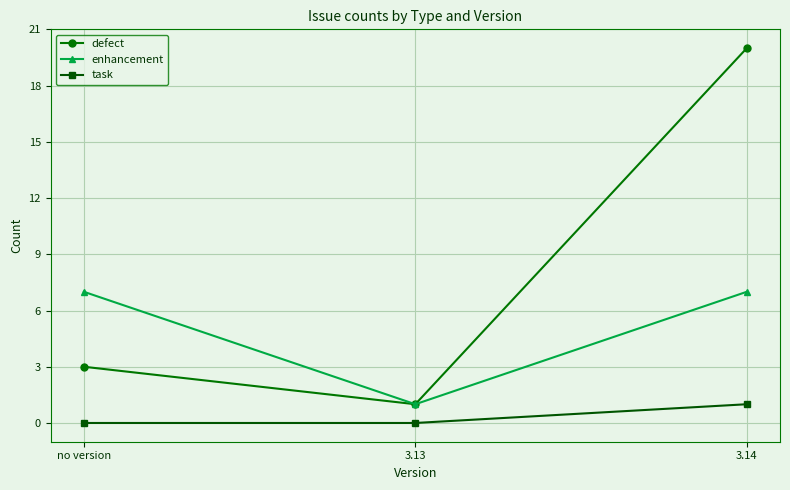

List the series in order of their peak value, lowest first.

task, enhancement, defect